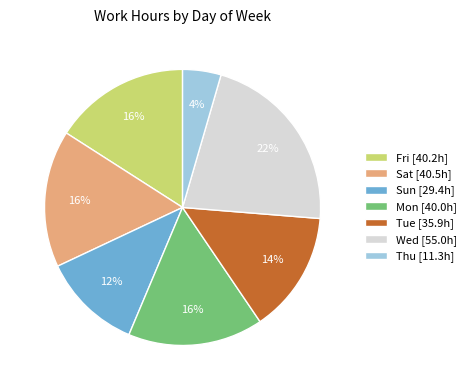

To the nearest percent, what is the average slice percentage?

14%